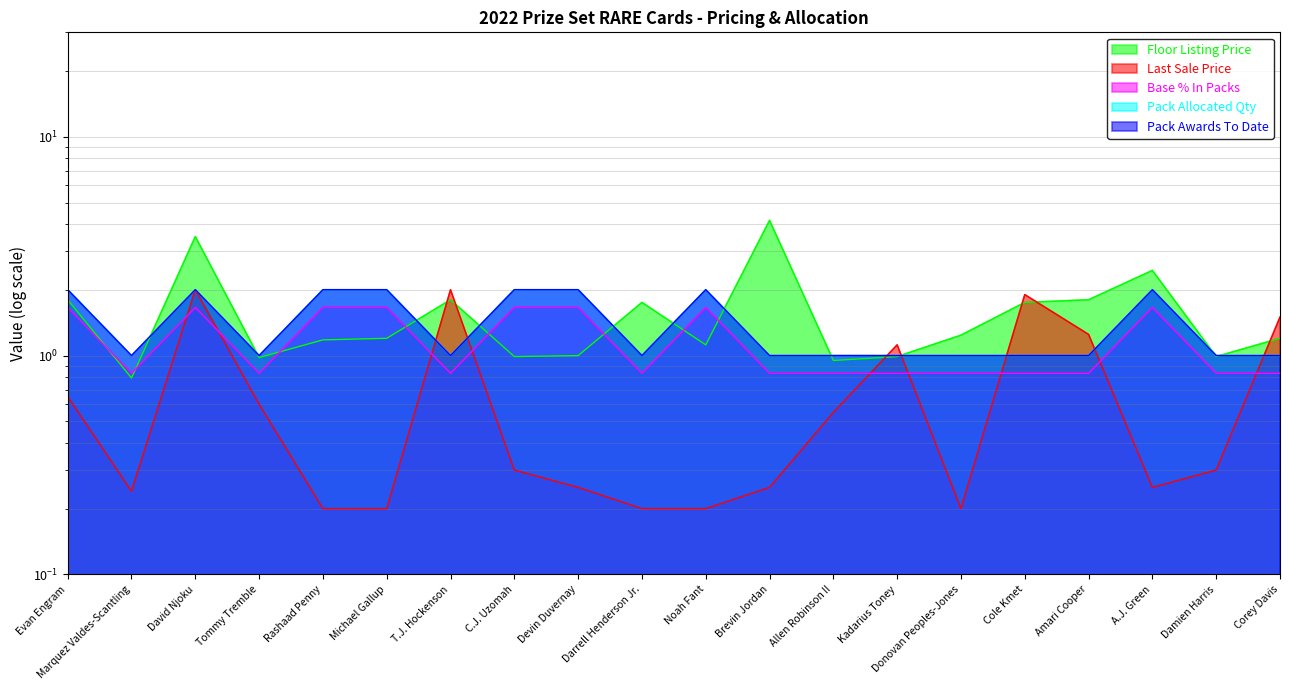

At which label is BasePercentInPacks closest to 1?

Marquez Valdes-Scantling